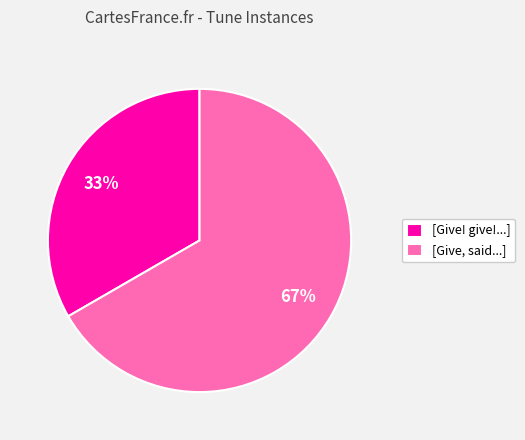

To the nearest percent, what is the average slice percentage?

50%